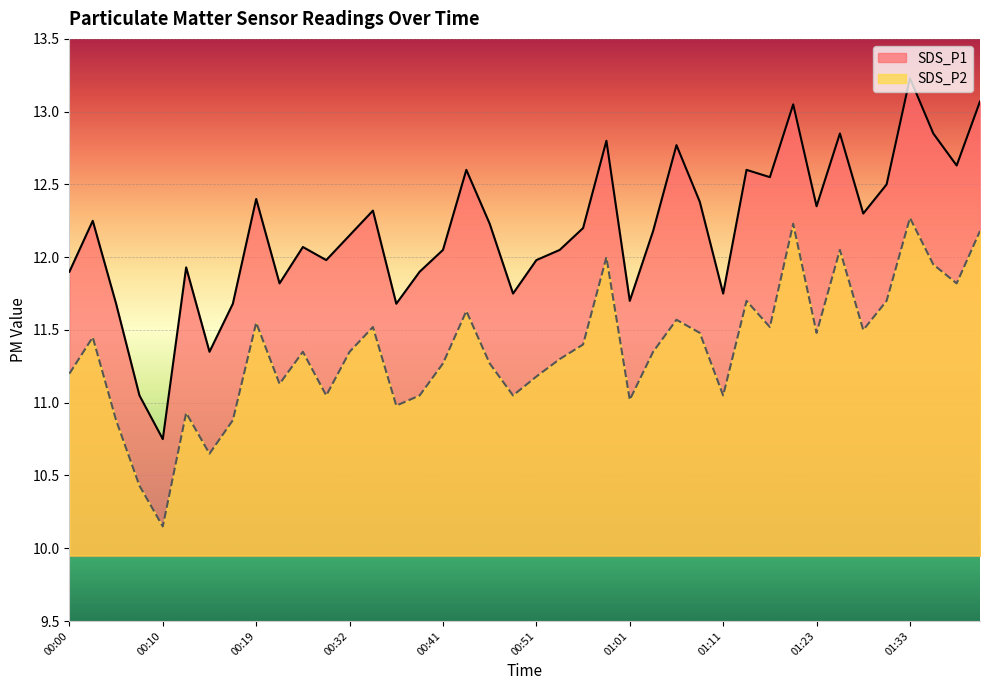

Which category has the highest value in the SDS_P2 series?

01:33